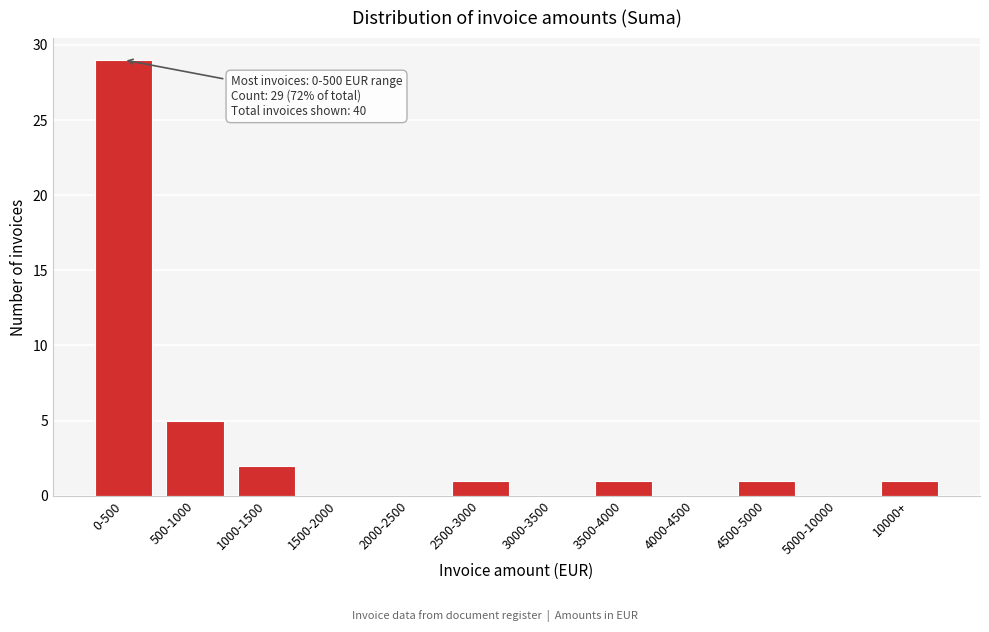

Reading left to right, transcribe all the data shown in this chart.

0-500=29	500-1000=5	1000-1500=2	1500-2000=0	2000-2500=0	2500-3000=1	3000-3500=0	3500-4000=1	4000-4500=0	4500-5000=1	5000-10000=0	10000+=1